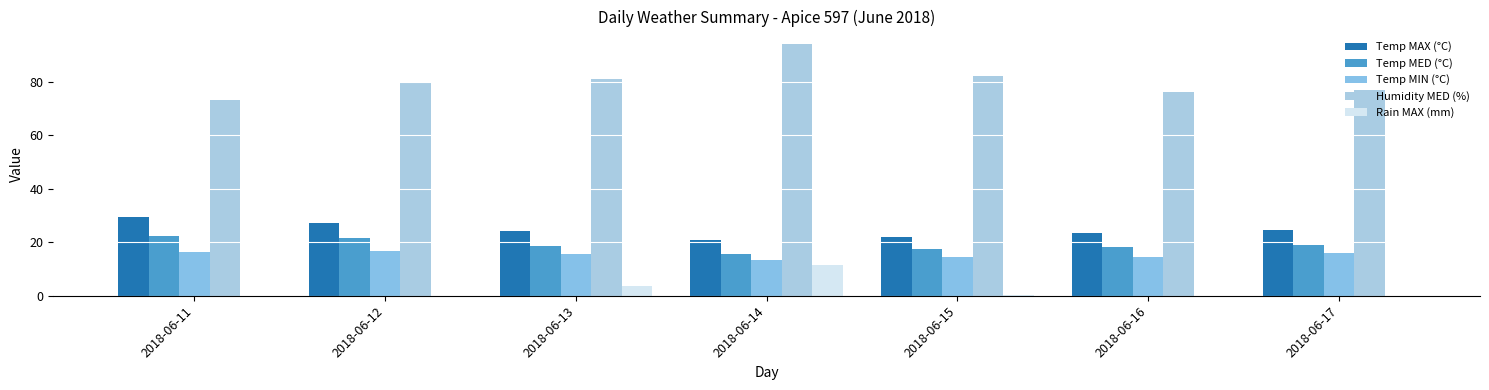

What is the value of the Humidity MED (%) bar at the 7th from the left?

77.0